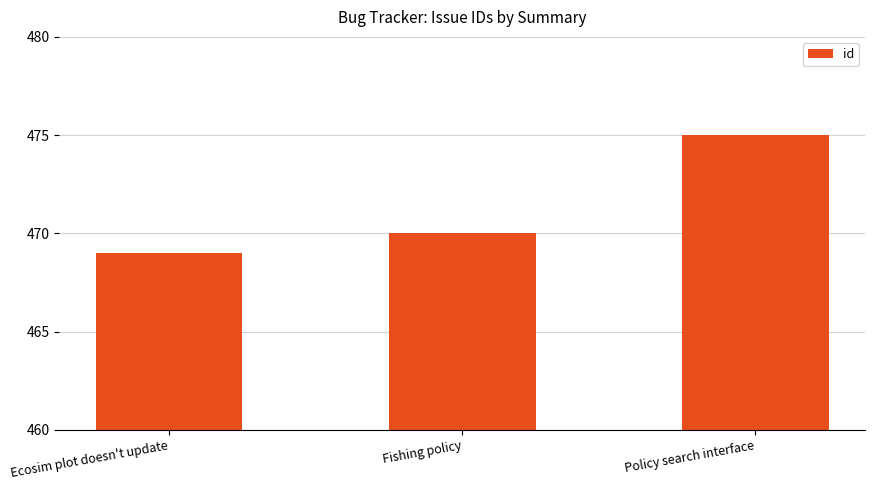

Is it true that the value at Ecosim plot doesn't update is 139?

False